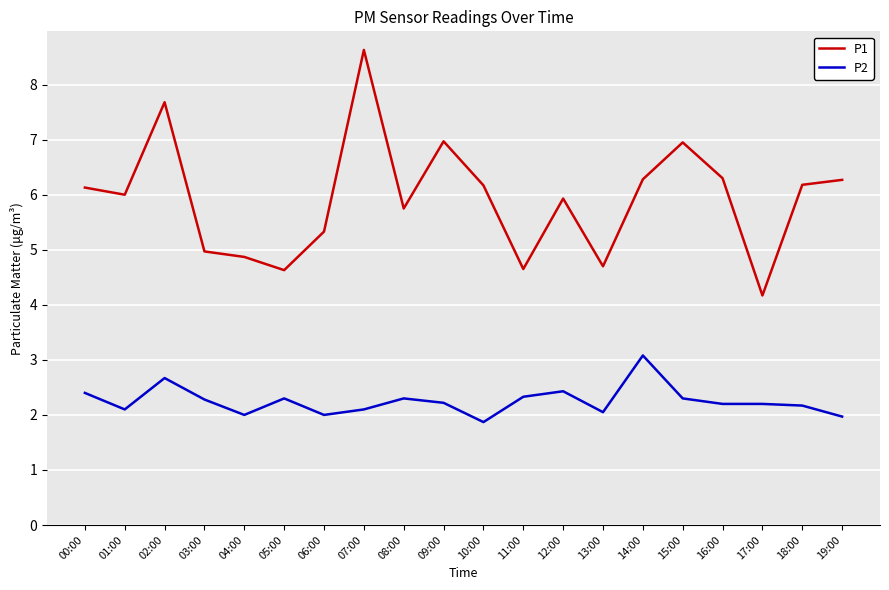

Rank the series by their average value, from lowest to highest.

P2, P1